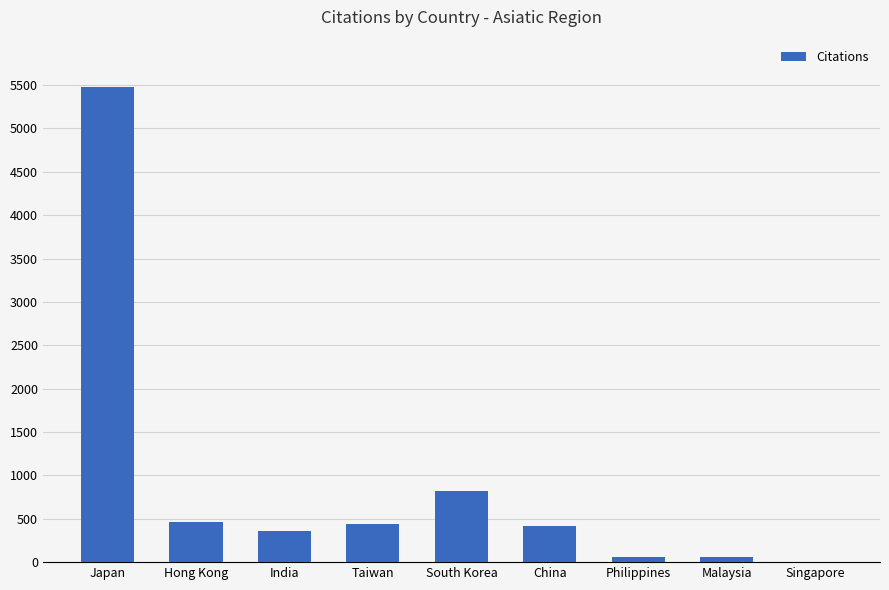

Is it true that the value at China is 416?

True